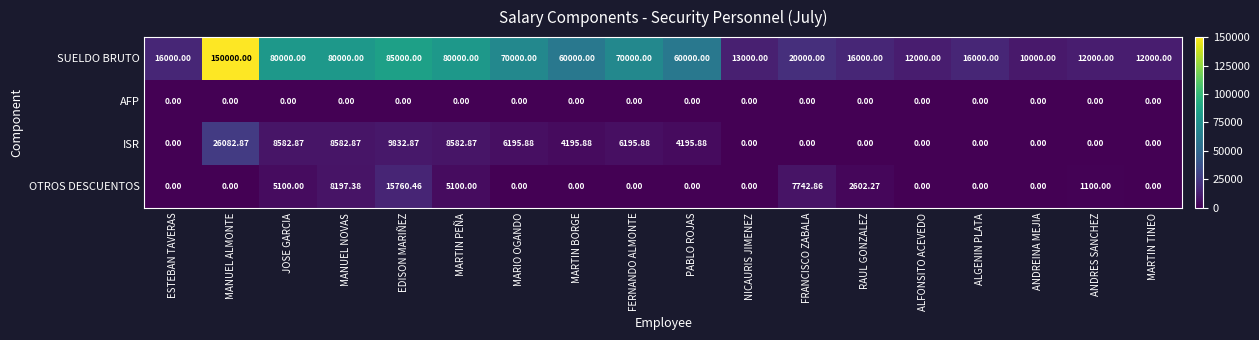

Which series has the largest total across all categories?

SUELDO BRUTO